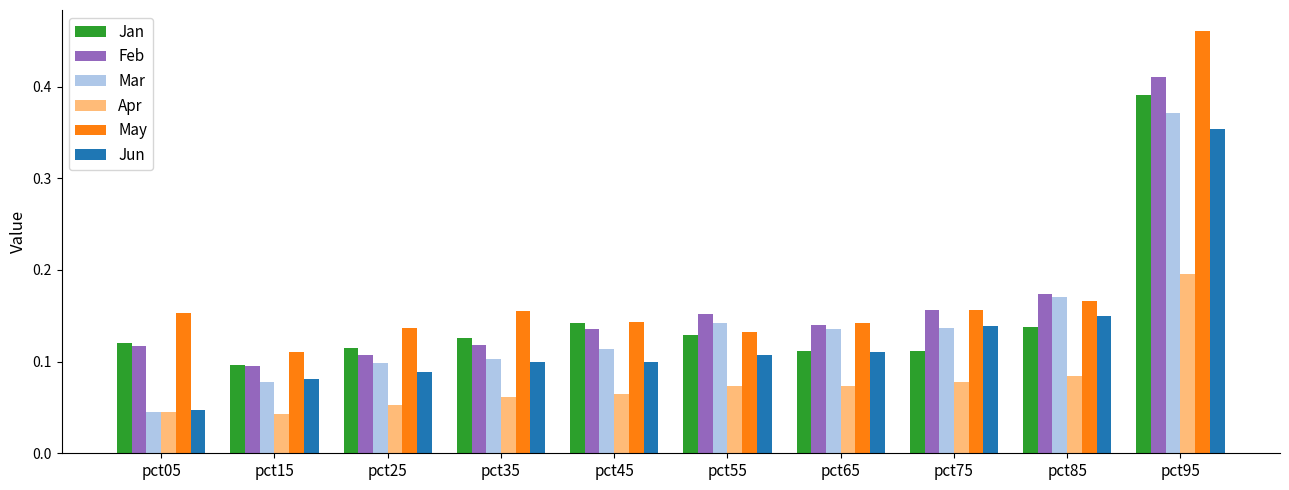

What is the total value across all series at pct75?

0.8